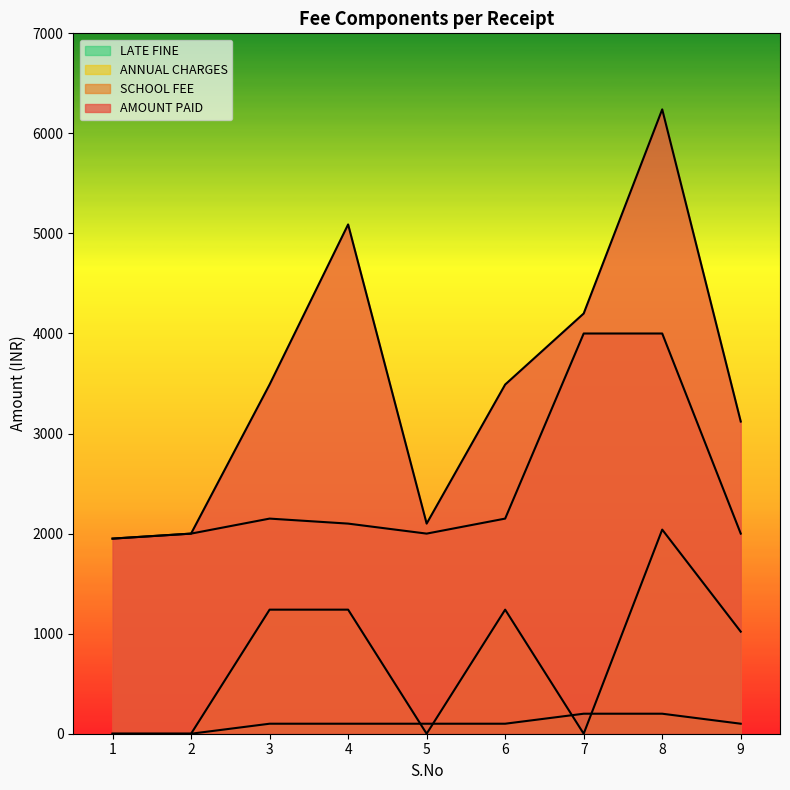

True or false: AMOUNT PAID and LATE FINE intersect in this chart.

False